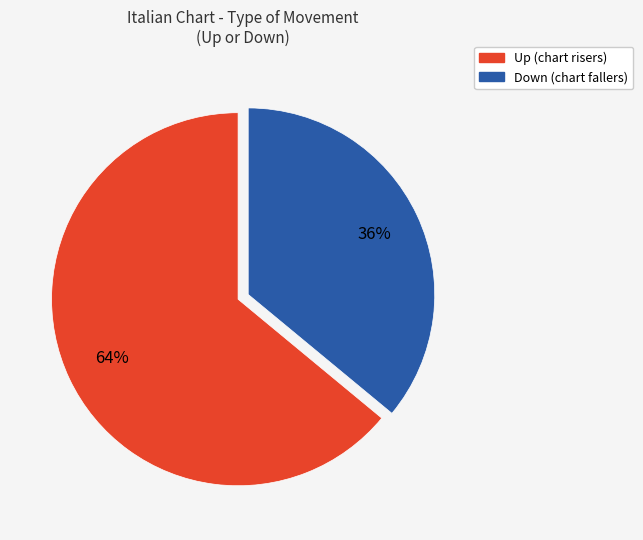

Count the number of slices in the pie.

2